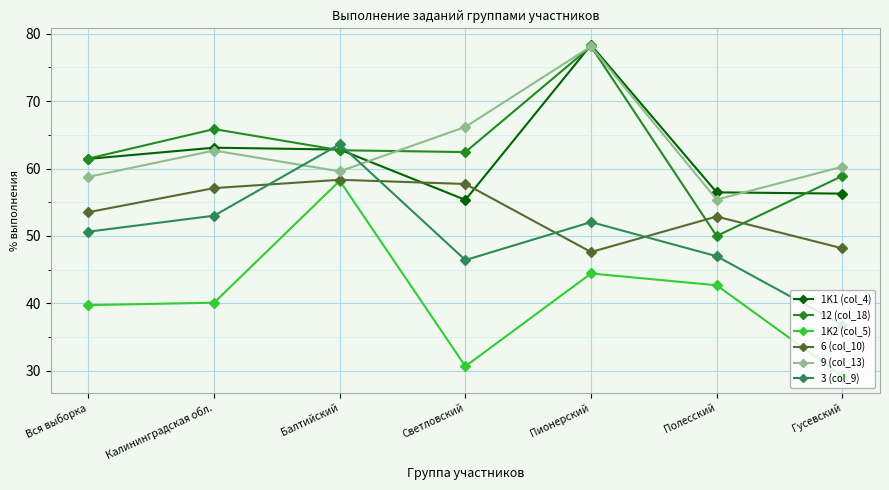

True or false: 6 (col_10) has a value of 29.6 at Полесский.

False